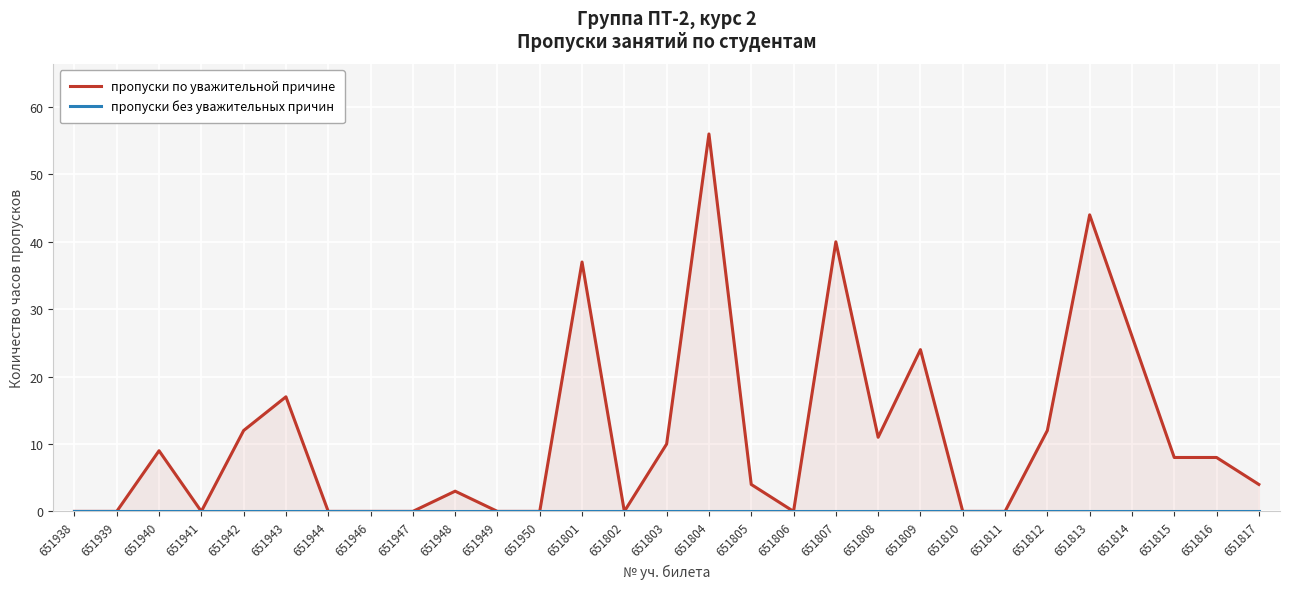

How many lines are shown in the chart?

2